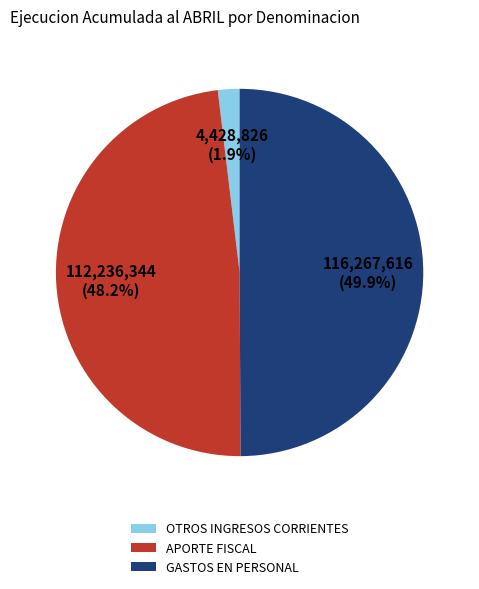

To the nearest percent, what portion does APORTE FISCAL represent?

48%